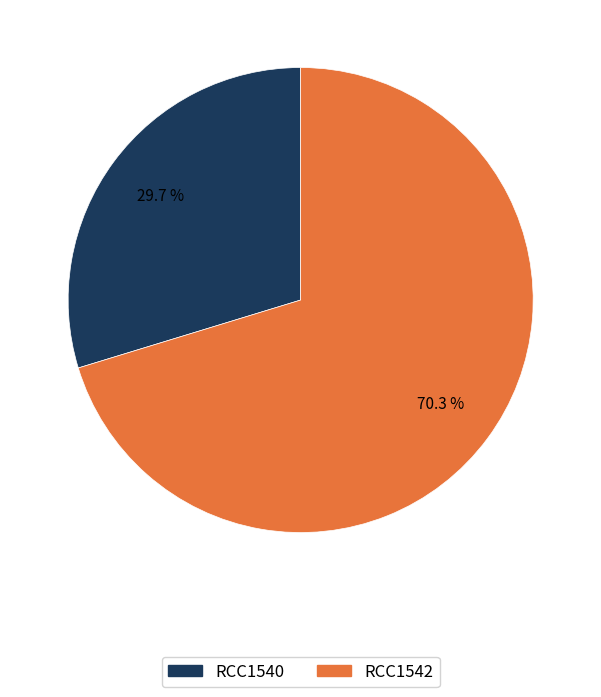

What is the ratio of the value at RCC1542 to the value at RCC1540?

2.4